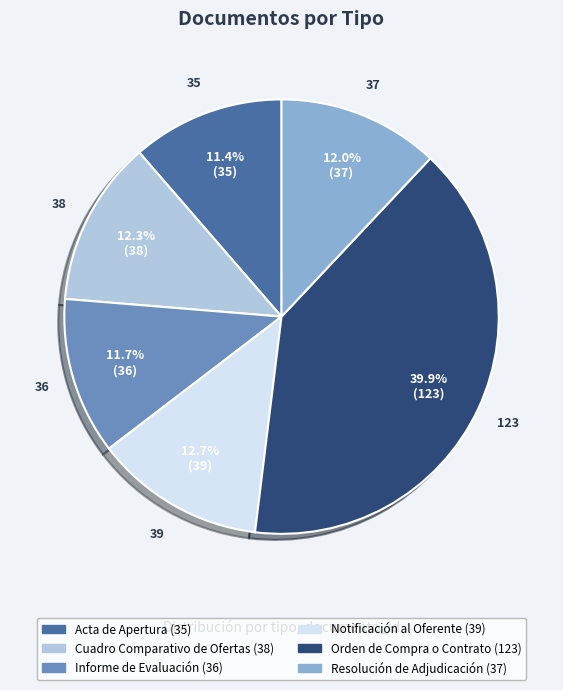

Approximately how many times larger is the value at Orden de Compra o Contrato compared to Informe de Evaluación?

3.4